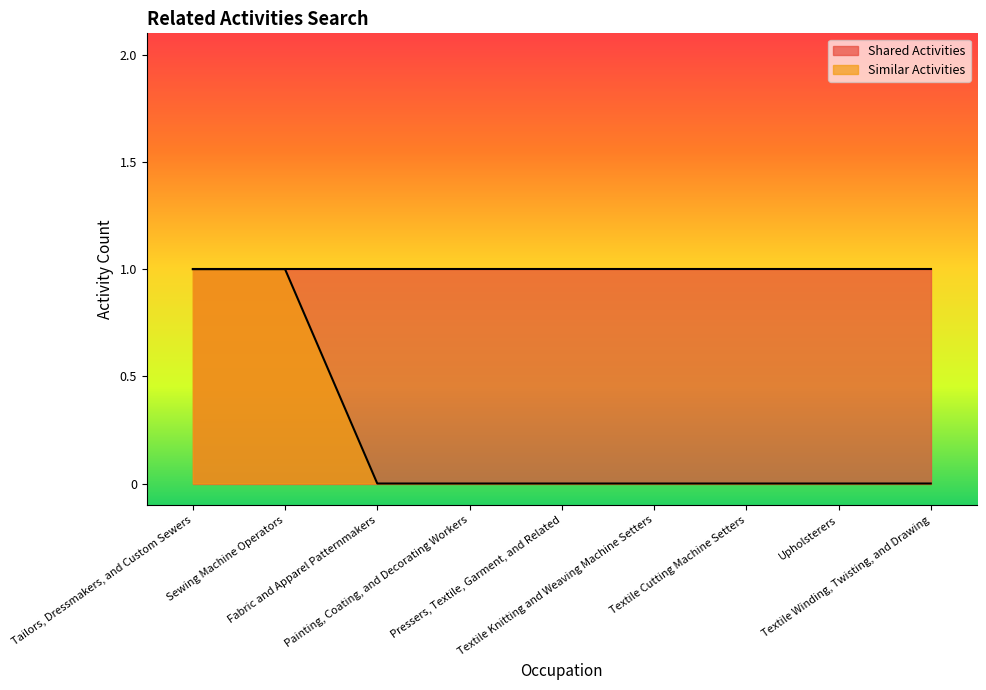

What is the label of the 4th point from the right?

Textile Knitting and Weaving Machine Setters